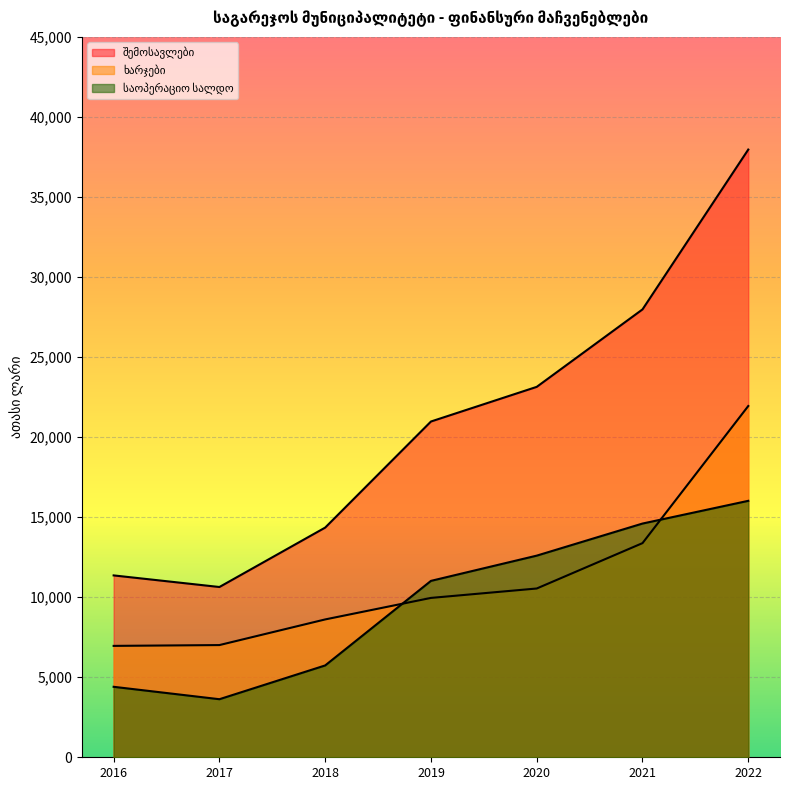

How many times do საოპერაციო სალდო and ხარჯები cross each other?

2